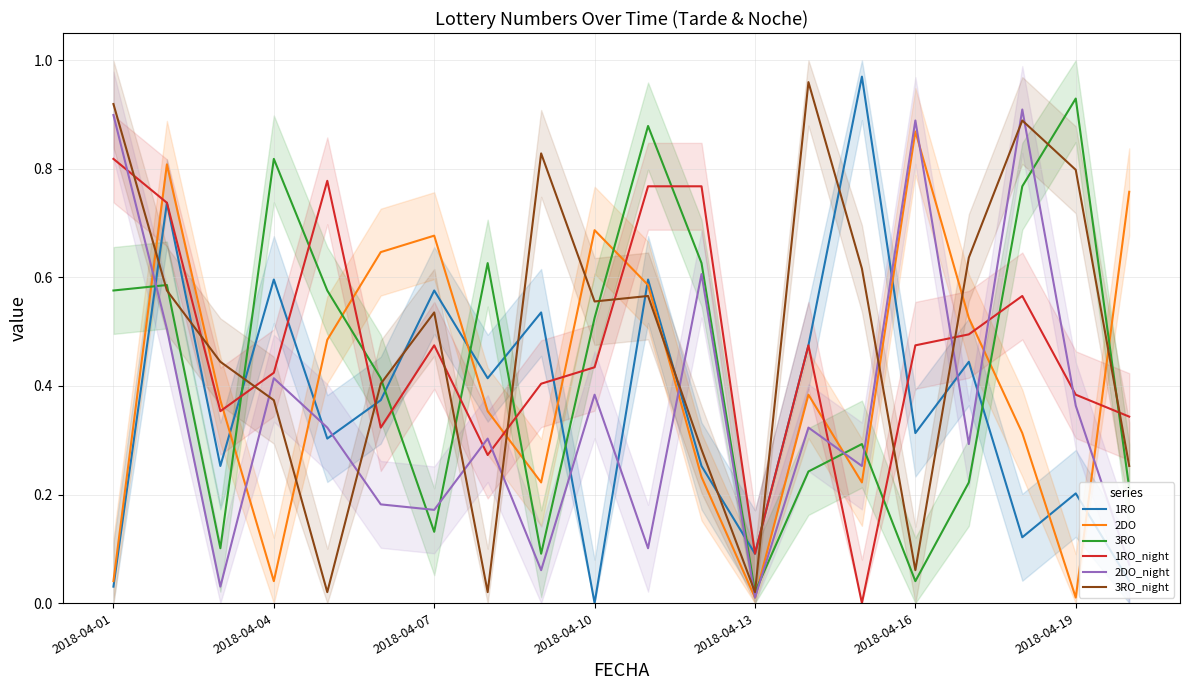

Reading left to right, list all the values displayed in this chart.

1RO: 0.0	0.7	0.3	0.6	0.3	0.4	0.6	0.4	0.5	0.0	0.6	0.3	0.1	0.5	1.0	0.3	0.4	0.1	0.2	0.0
2DO: 0.0	0.8	0.4	0.0	0.5	0.6	0.7	0.4	0.2	0.7	0.6	0.2	0.0	0.4	0.2	0.9	0.5	0.3	0.0	0.8
3RO: 0.6	0.6	0.1	0.8	0.6	0.4	0.1	0.6	0.1	0.5	0.9	0.6	0.0	0.2	0.3	0.0	0.2	0.8	0.9	0.2
1RO_night: 0.8	0.7	0.4	0.4	0.8	0.3	0.5	0.3	0.4	0.4	0.8	0.8	0.1	0.5	0.0	0.5	0.5	0.6	0.4	0.3
2DO_night: 0.9	0.5	0.0	0.4	0.3	0.2	0.2	0.3	0.1	0.4	0.1	0.6	0.0	0.3	0.3	0.9	0.3	0.9	0.4	0.1
3RO_night: 0.9	0.6	0.4	0.4	0.0	0.4	0.5	0.0	0.8	0.6	0.6	0.3	0.0	1.0	0.6	0.1	0.6	0.9	0.8	0.3